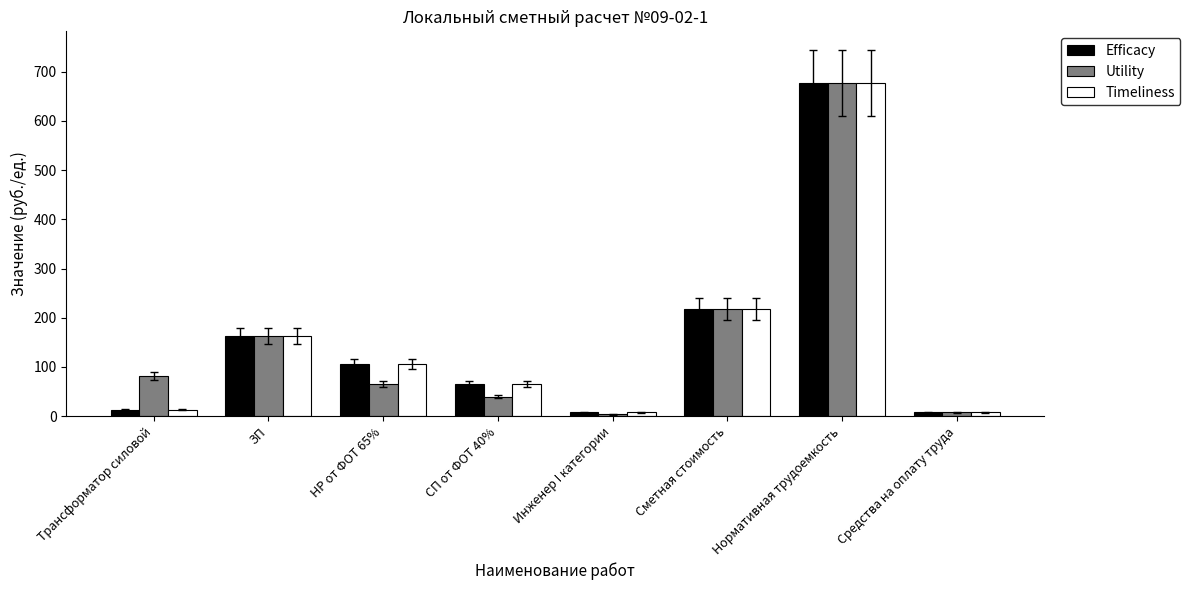

What is the maximum value for Timeliness?

677.2